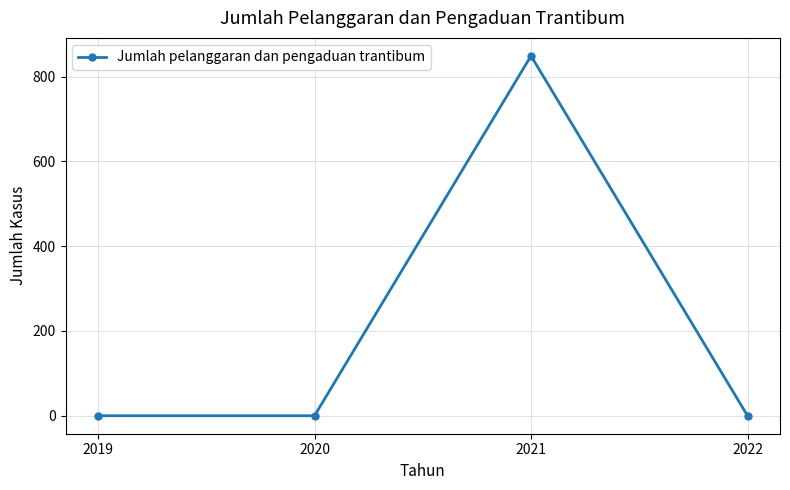

Reading right to left, list all the values displayed in this chart.

2022=0	2021=849	2020=0	2019=0